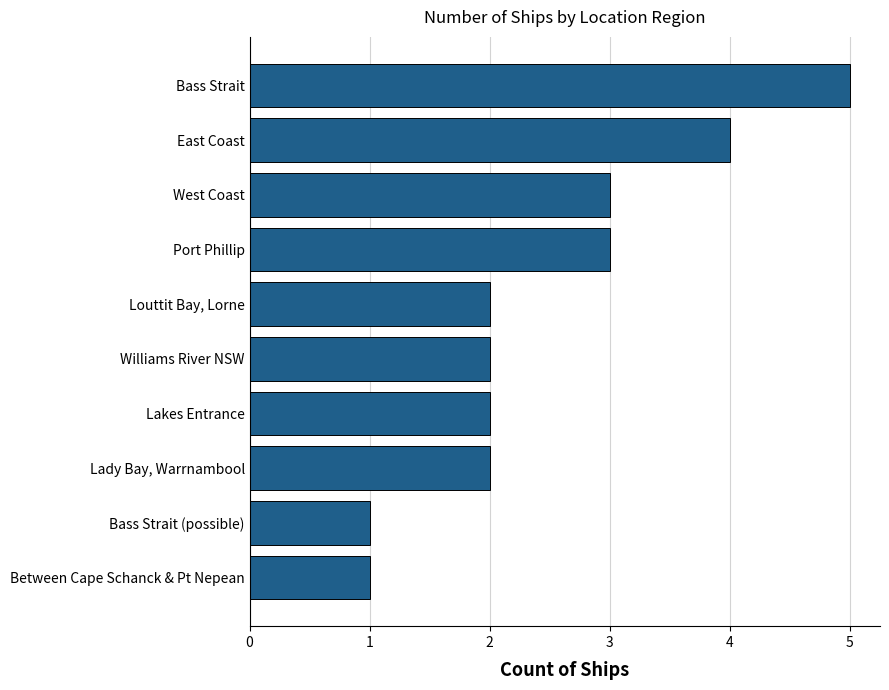

What is the maximum value shown in the chart?

5